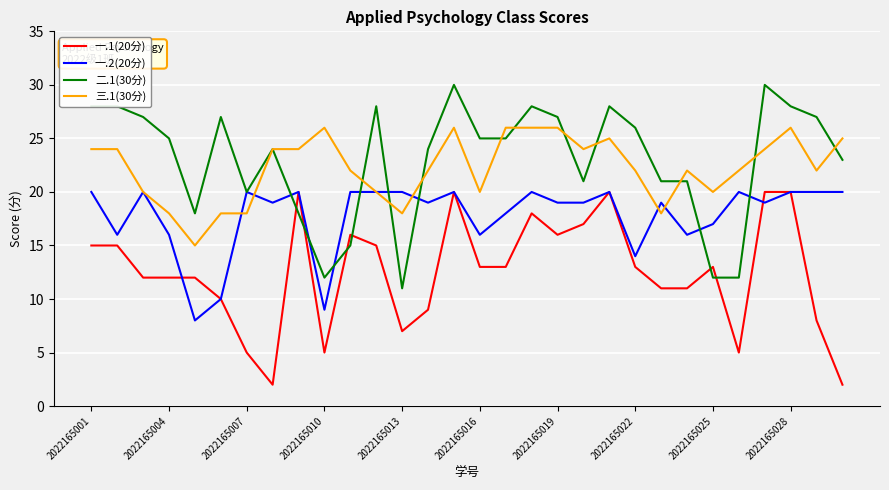

True or false: 二.1(30分) and 一.1(20分) cross at least once.

True